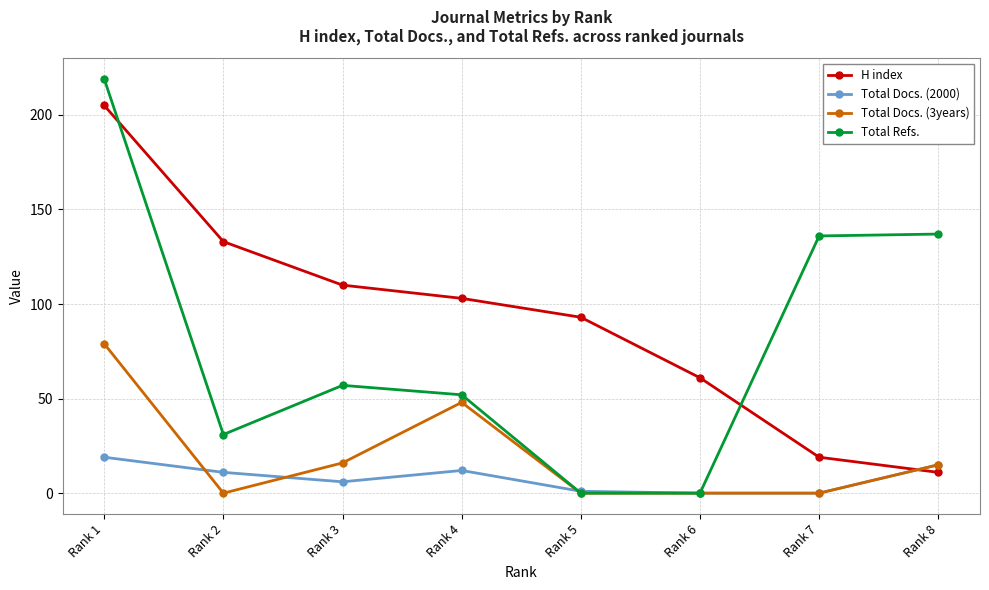

Which series ends up on top after the final intersection of H index and Total Refs.?

Total Refs.